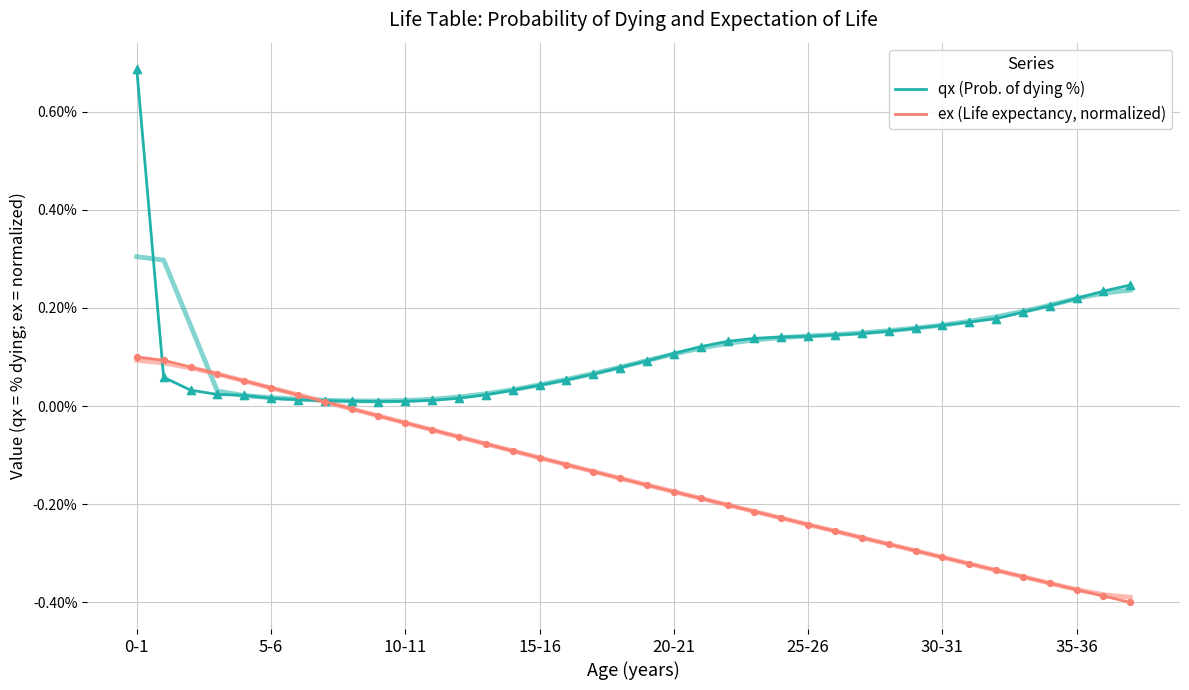

What is the total value across all series at 26?

-0.1